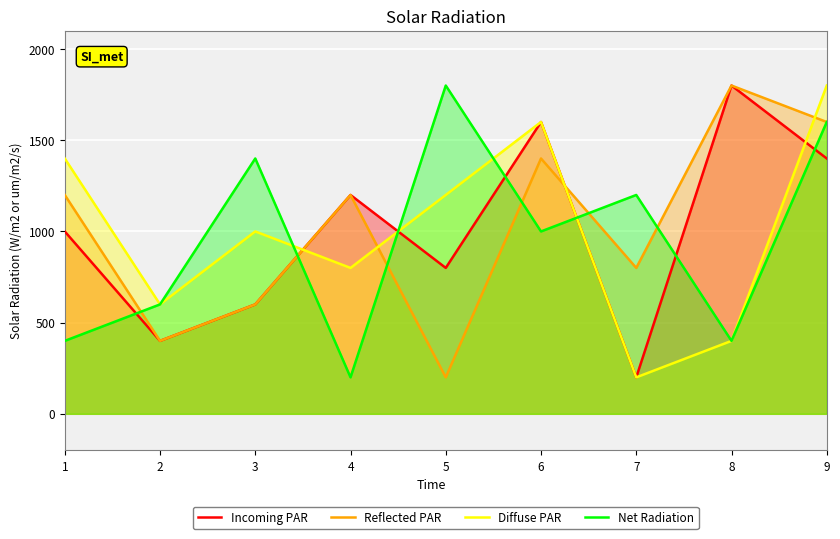

True or false: Diffuse PAR and Net Radiation intersect in this chart.

True